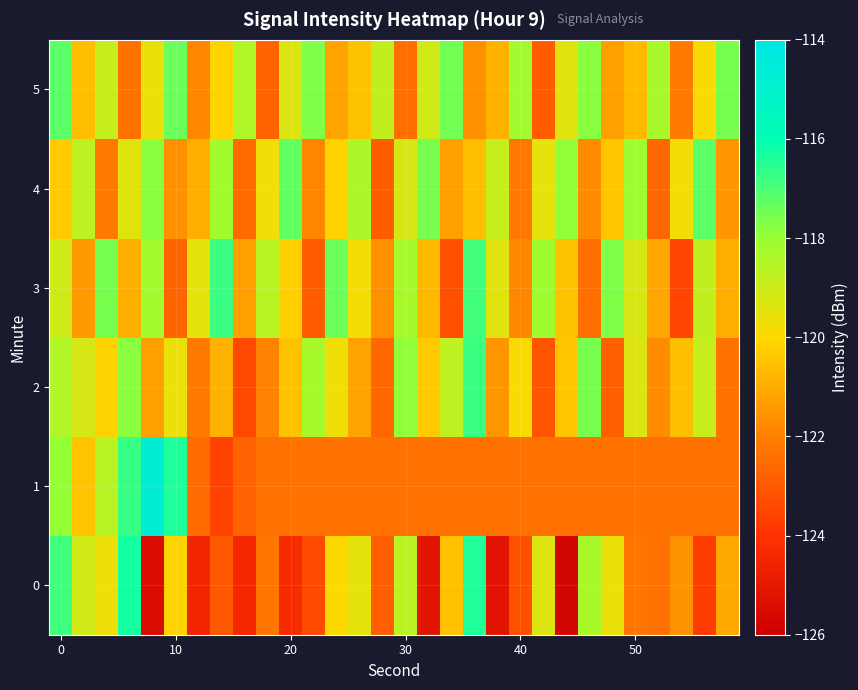

How many categories are shown in the chart?

30